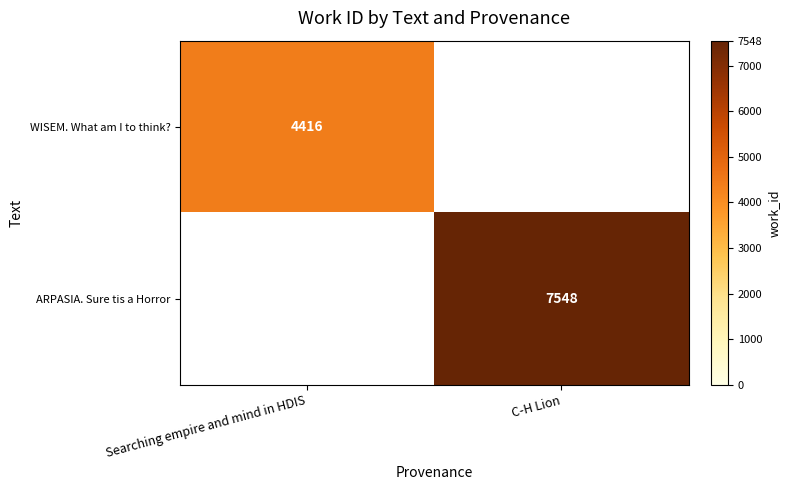

The WISEM. What am I to think? series shows 4416 at Searching empire and mind in HDIS. True or false?

True